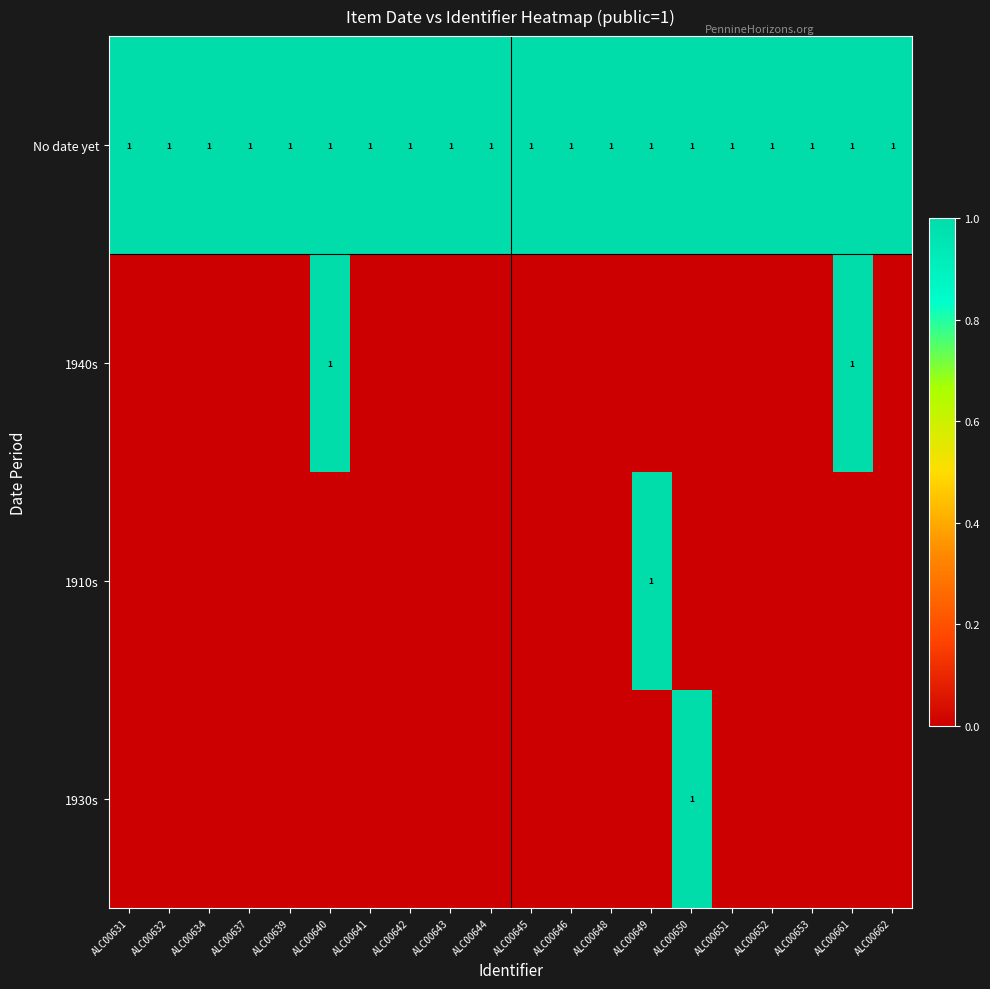

What is the total value across all series at ALC00634?

1